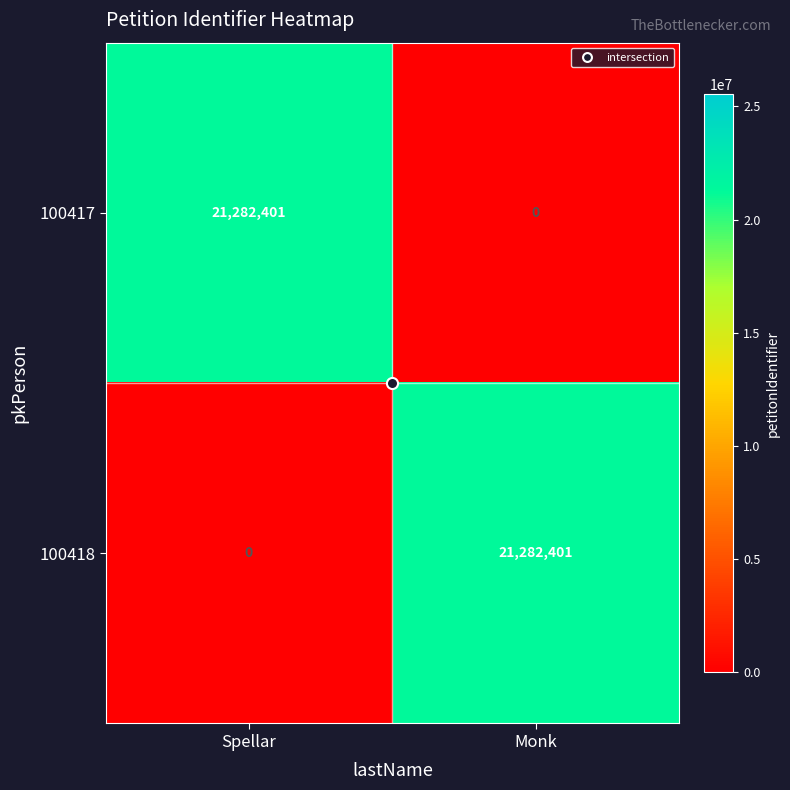

What is the total value across all series at Monk?

21282401